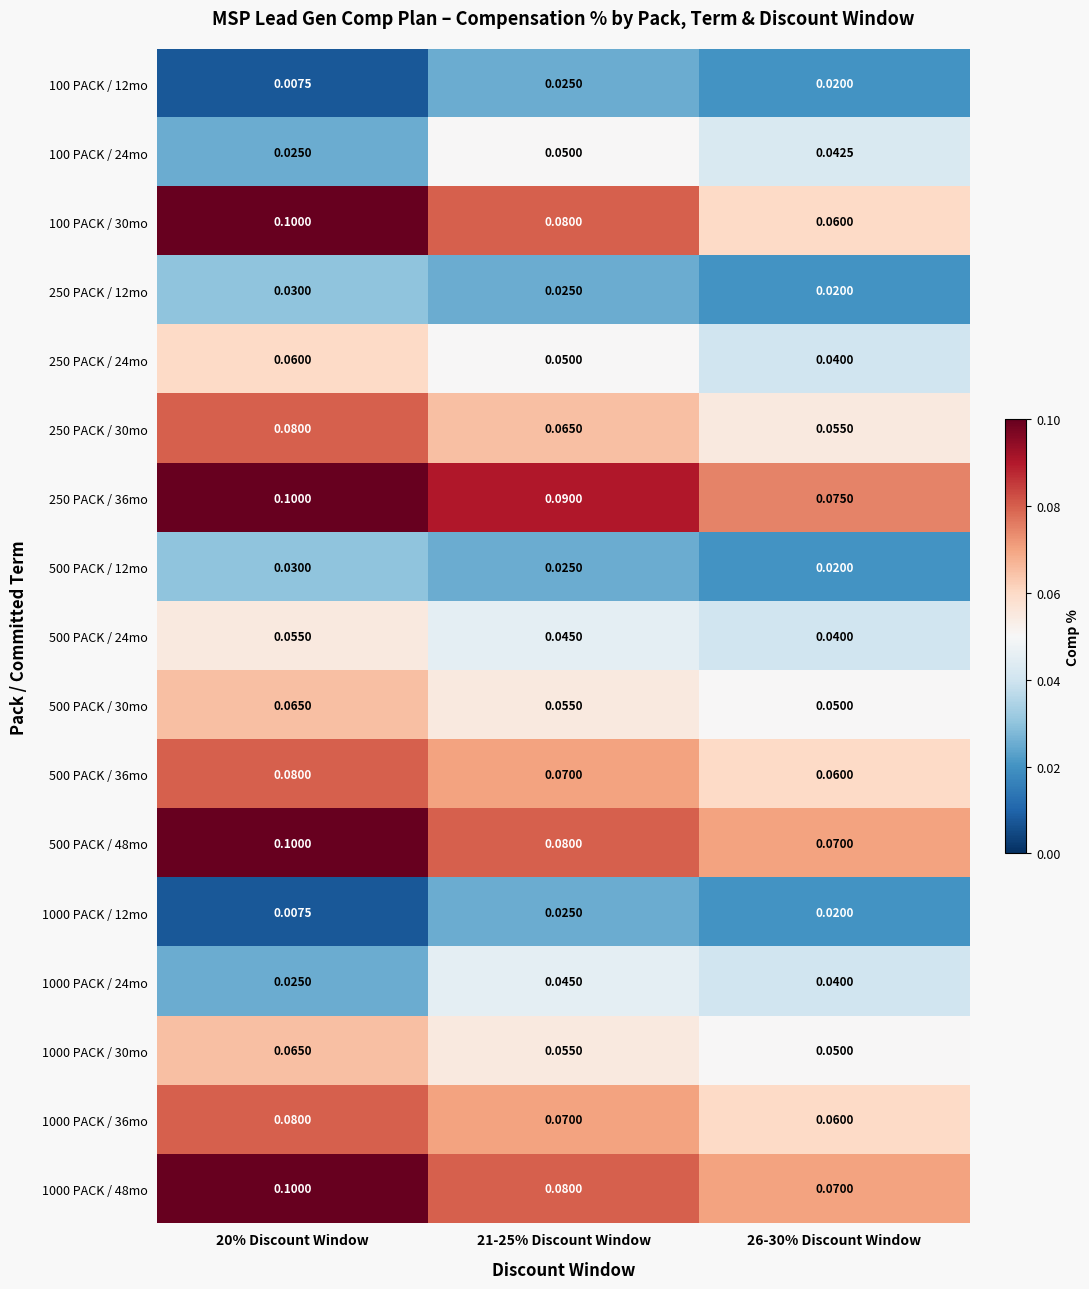

Is the value of 500 PACK / 48mo at 21-25% Discount Window greater than the value of 1000 PACK / 48mo at 26-30% Discount Window?

Yes